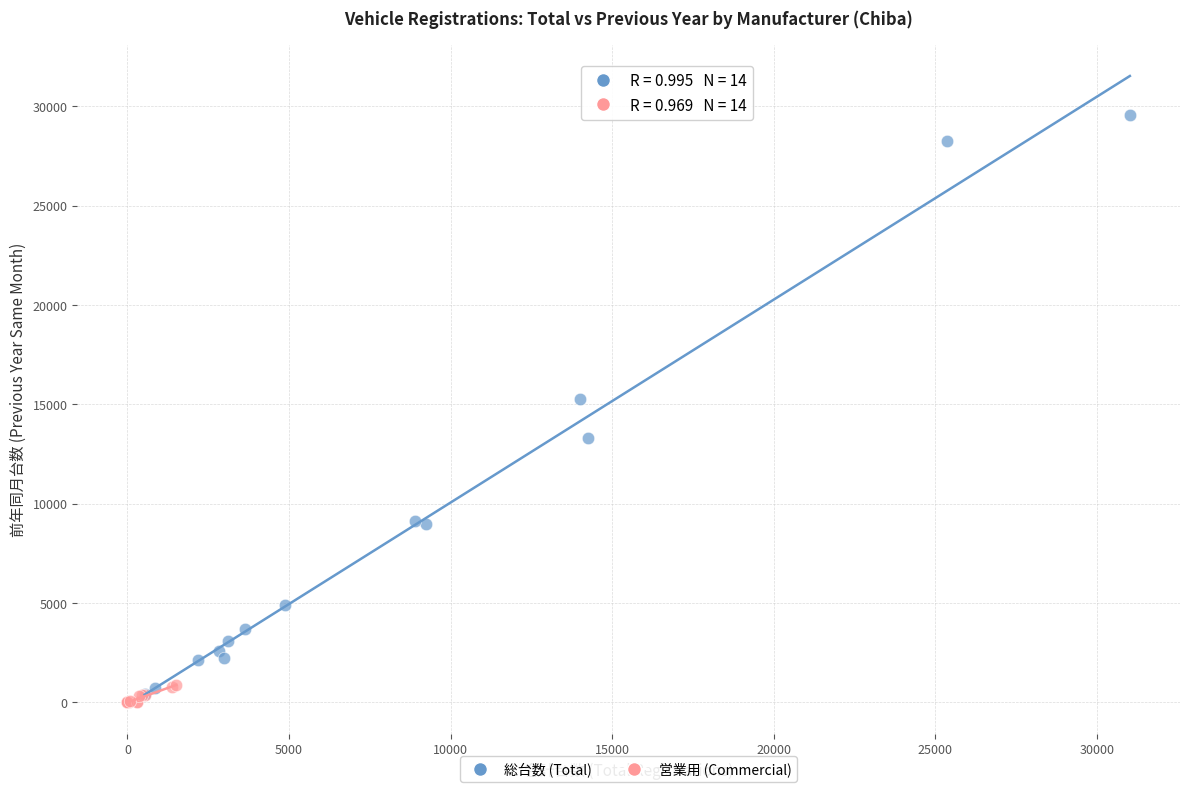

Which series reaches the minimum Y coordinate?

営業用 (Commercial)